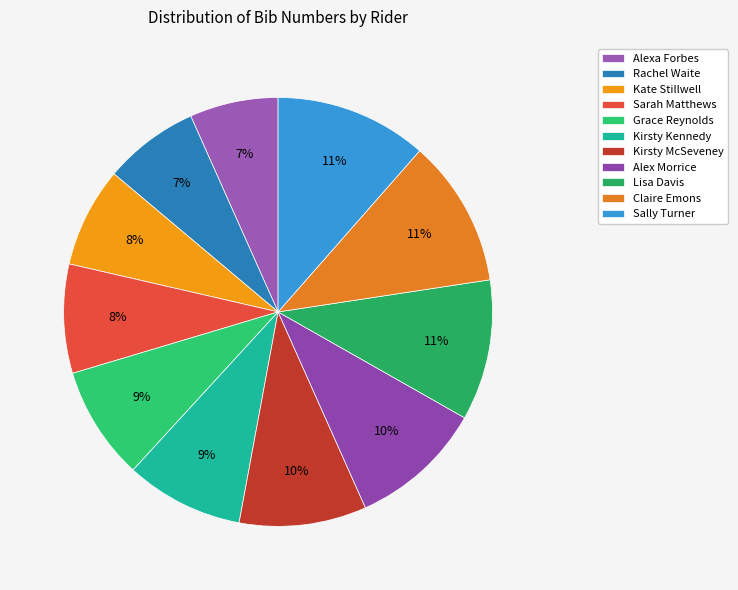

Is it true that Claire Emons is 11% of the pie?

True